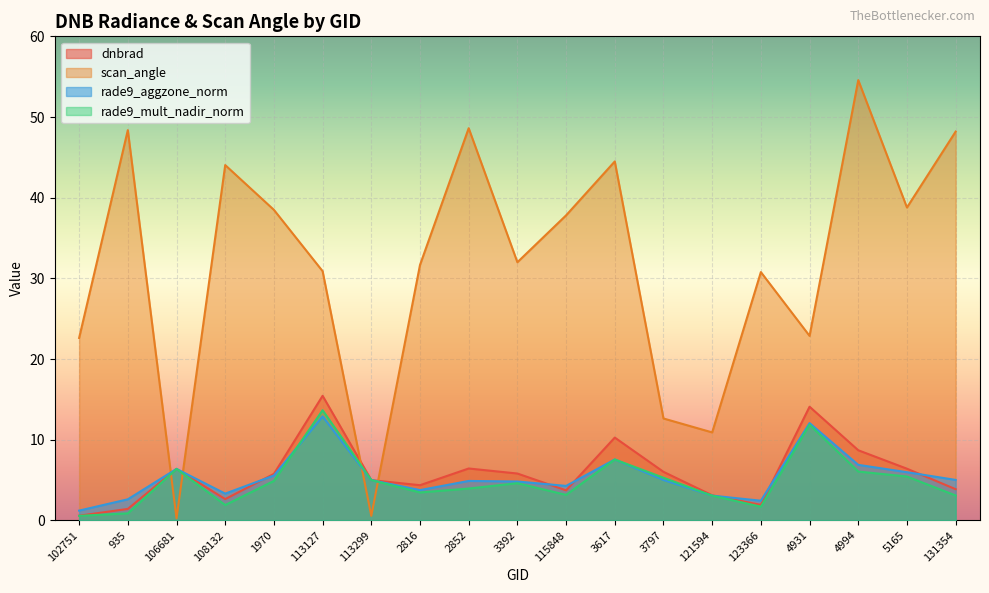

What value does the rade9_aggzone_norm series have at 4994?

6.9